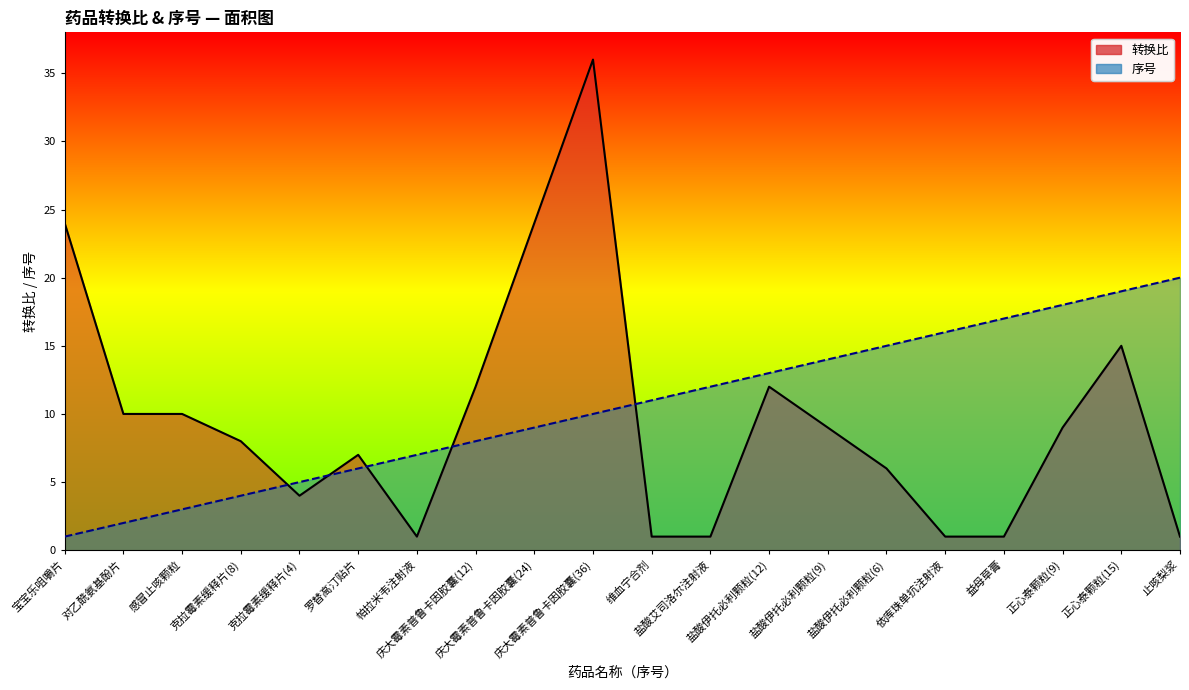

What position from the right is 帕拉米韦注射液?

14